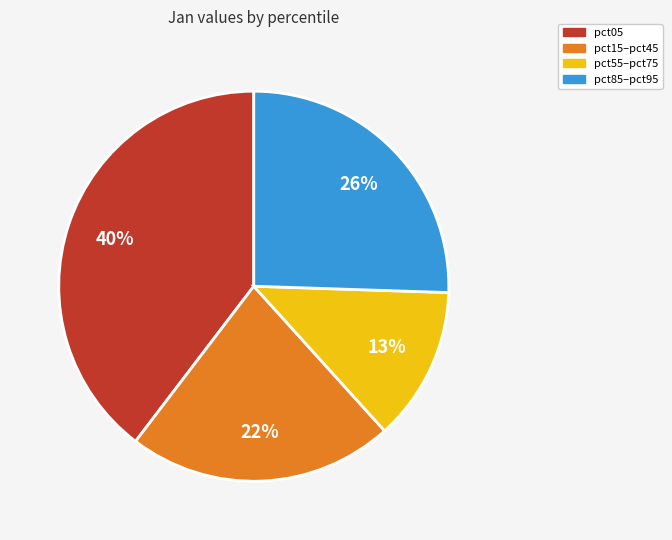

To the nearest percent, what is the average slice percentage?

25%